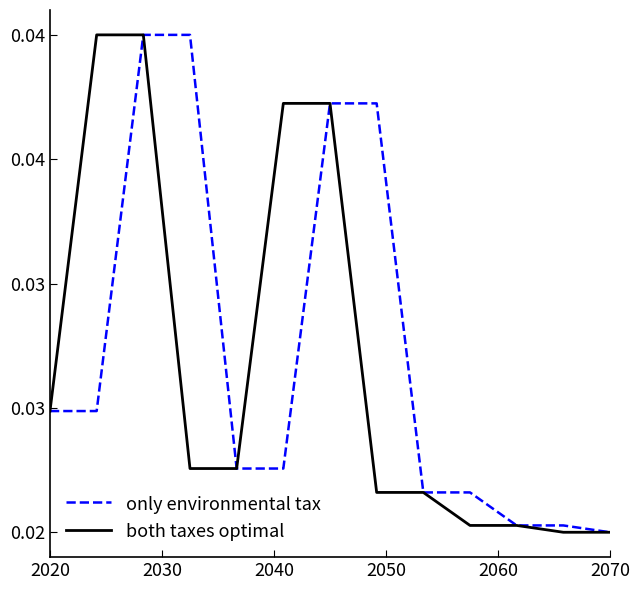

What are all the series names shown in the legend?

only environmental tax, both taxes optimal